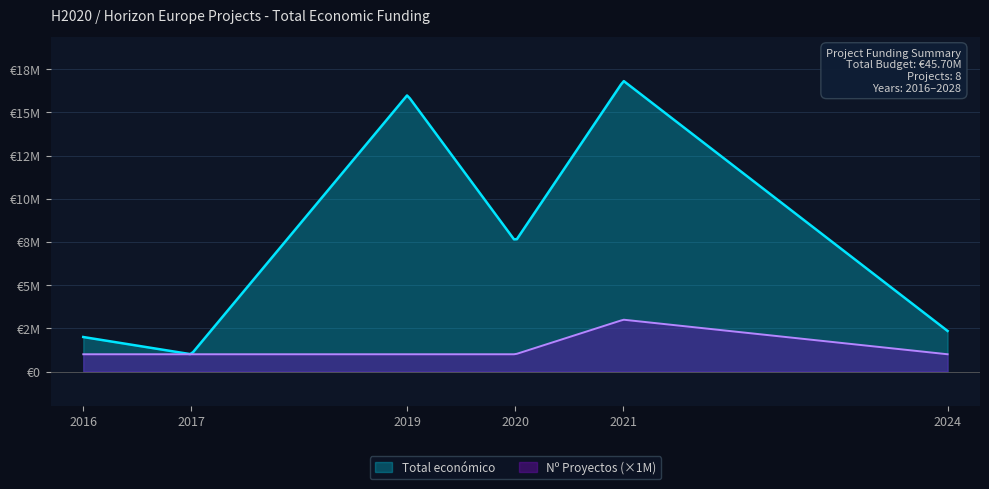

What is the label of the 7th point from the right?

2016